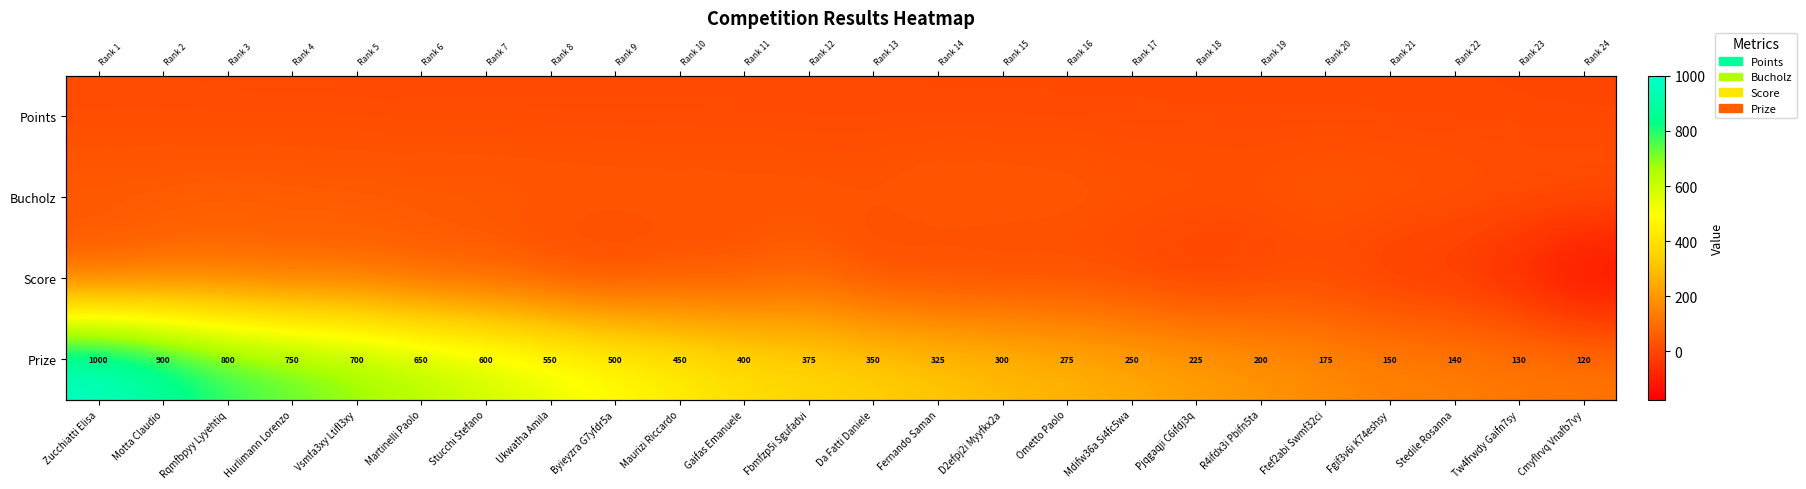

Which label corresponds to the largest value in the chart?

Zucchiatti Elisa